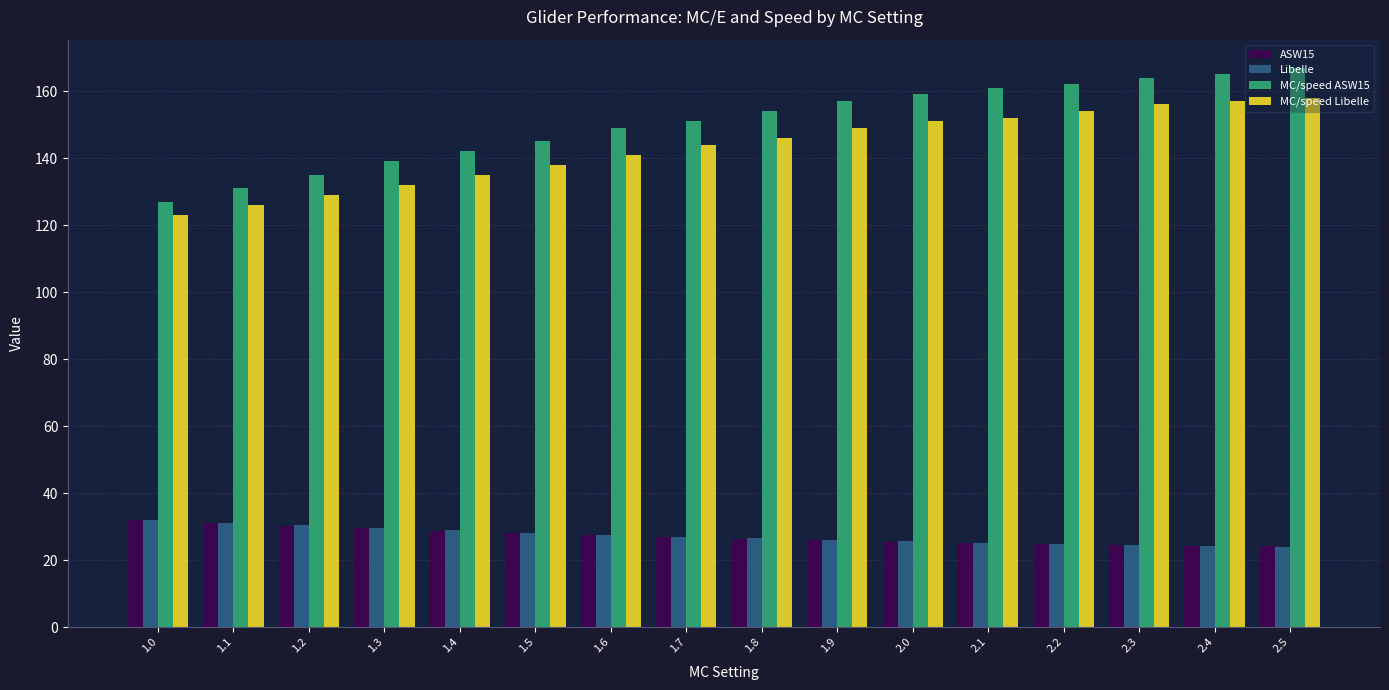

What is the greatest value displayed?

167.0